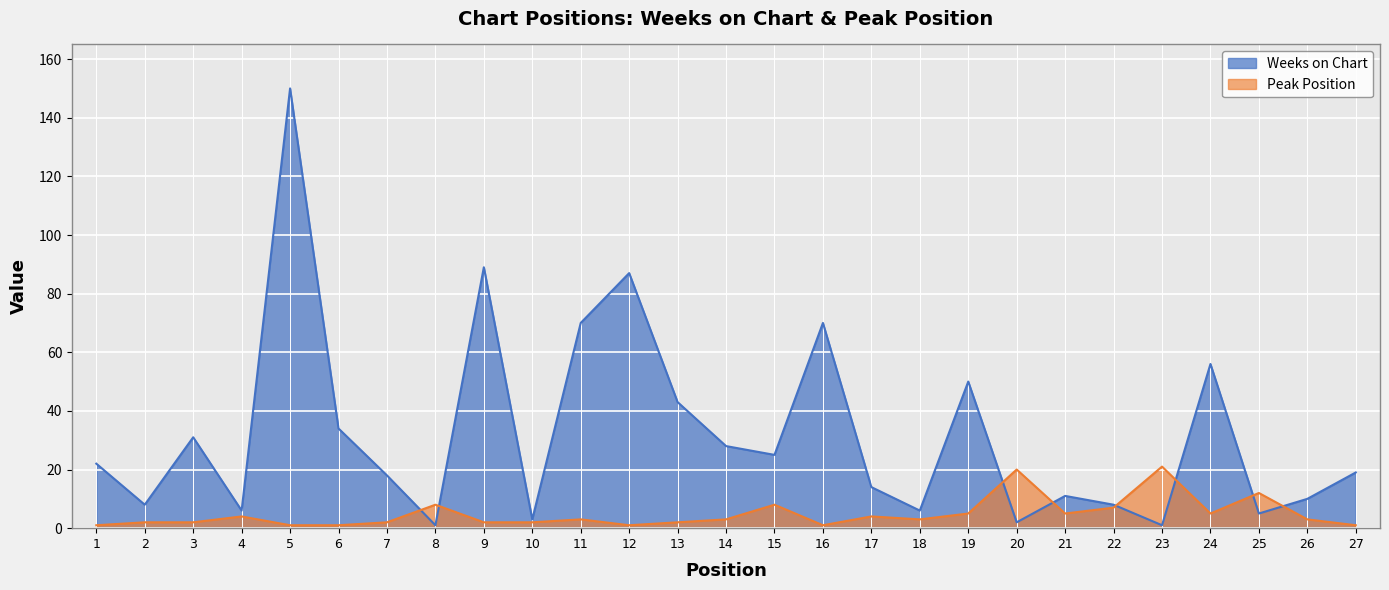

What is the value of the Peak Position point at the 10th from the left?

2